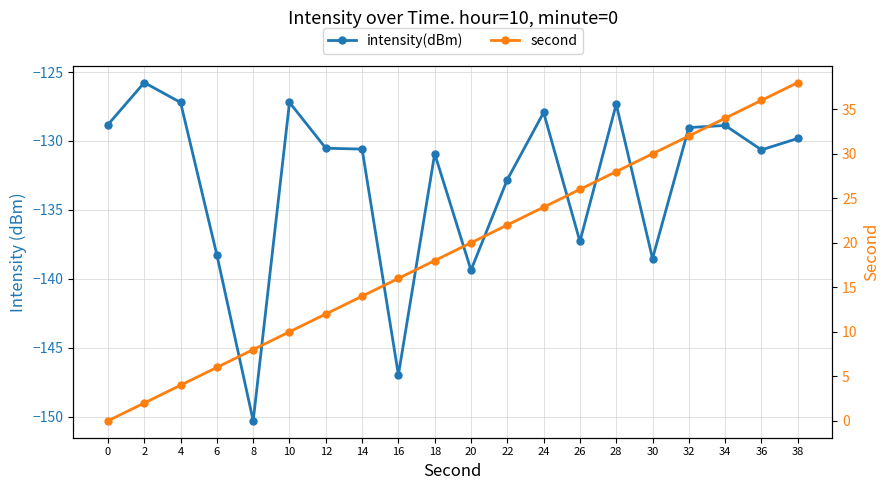

What is the greatest value displayed?

38.0